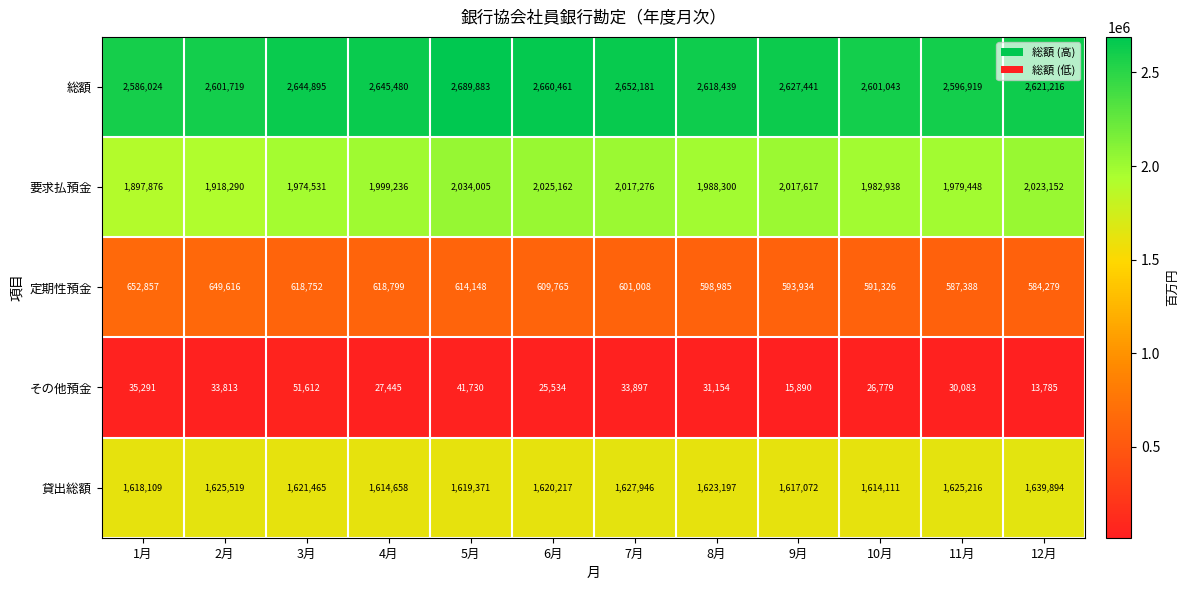

List the series in order of their peak value, highest first.

総額, 要求払預金, 貸出総額, 定期性預金, その他預金